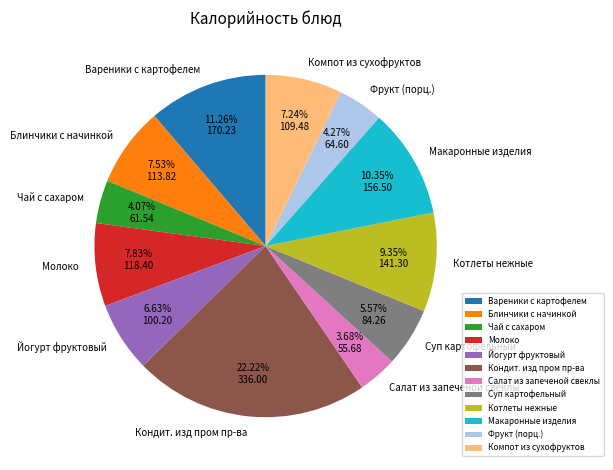

Which has a higher value, Компот из сухофруктов or Салат из запеченой свеклы?

Компот из сухофруктов